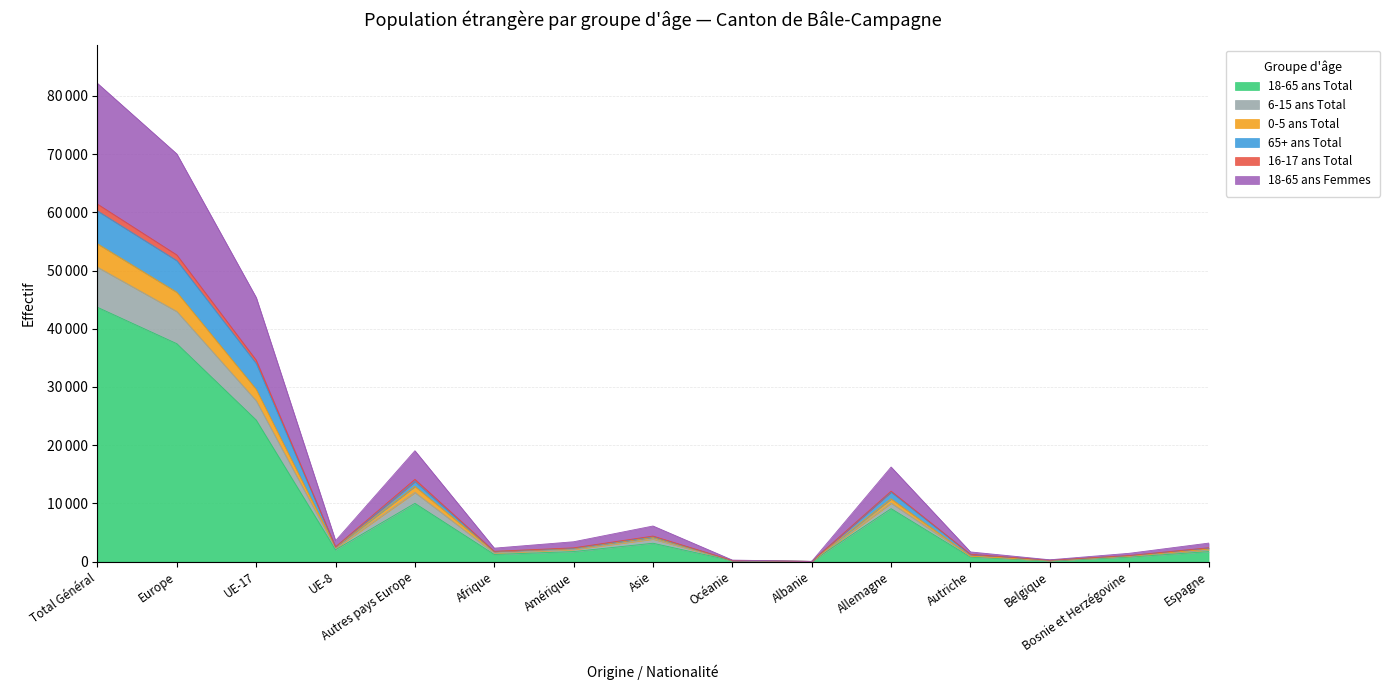

What position from the right is Total Général?

15